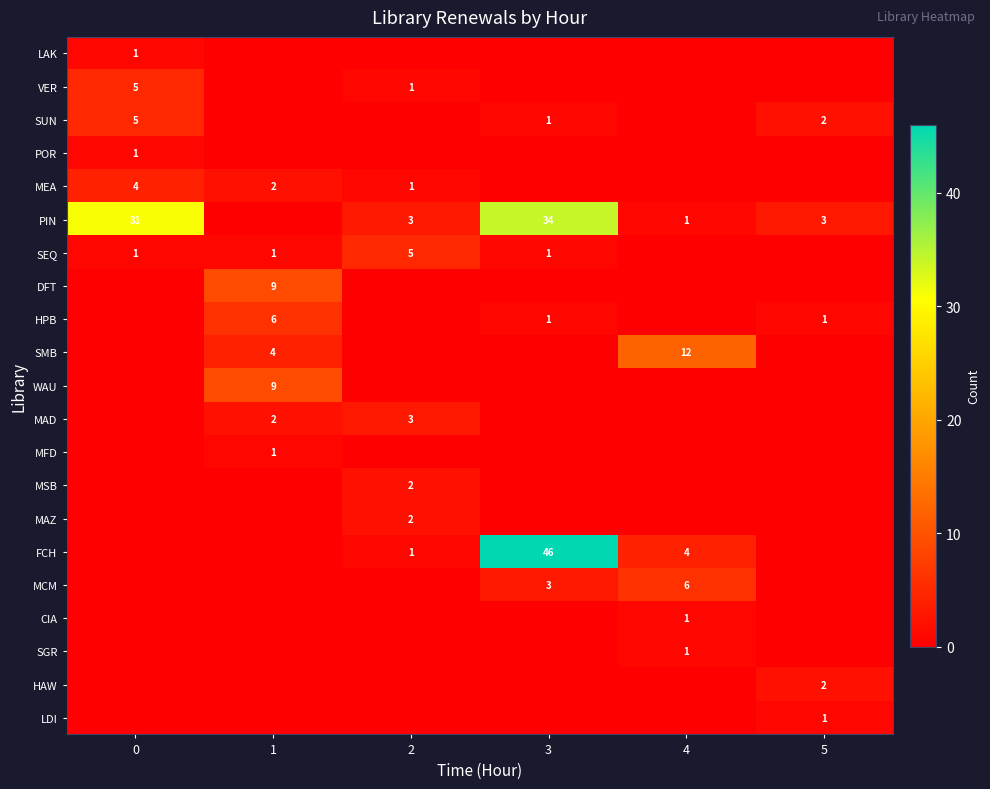

The MEA series shows 4 at 0. True or false?

True